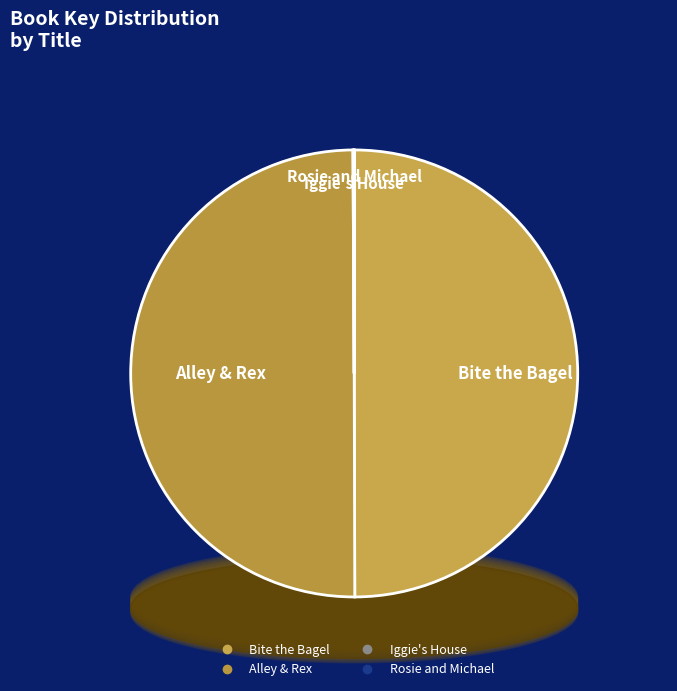

To the nearest percent, what percentage of the pie is Bite the Bagel?

50%